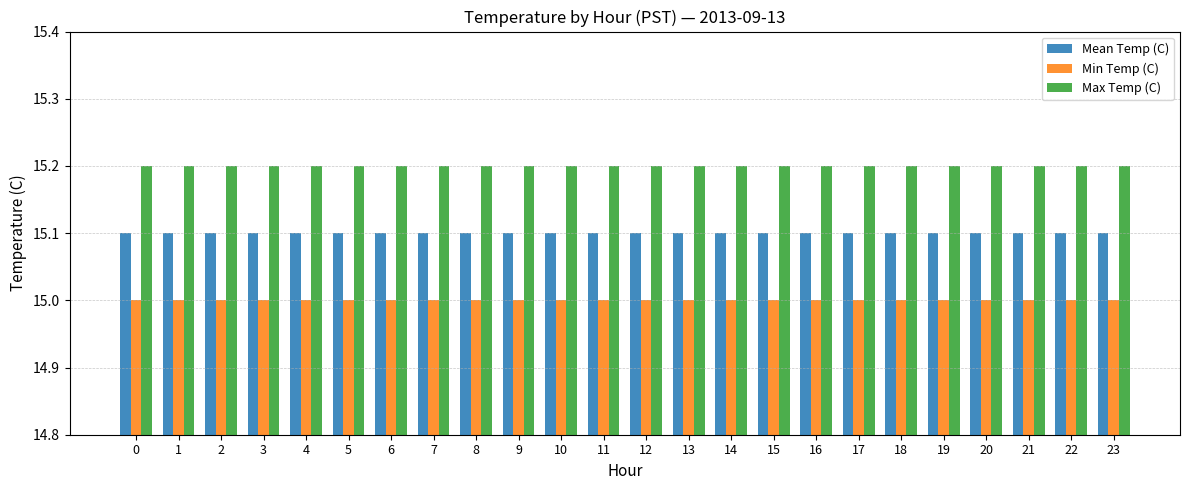

The Mean Temp (C) series shows 15.1 at 13. True or false?

True